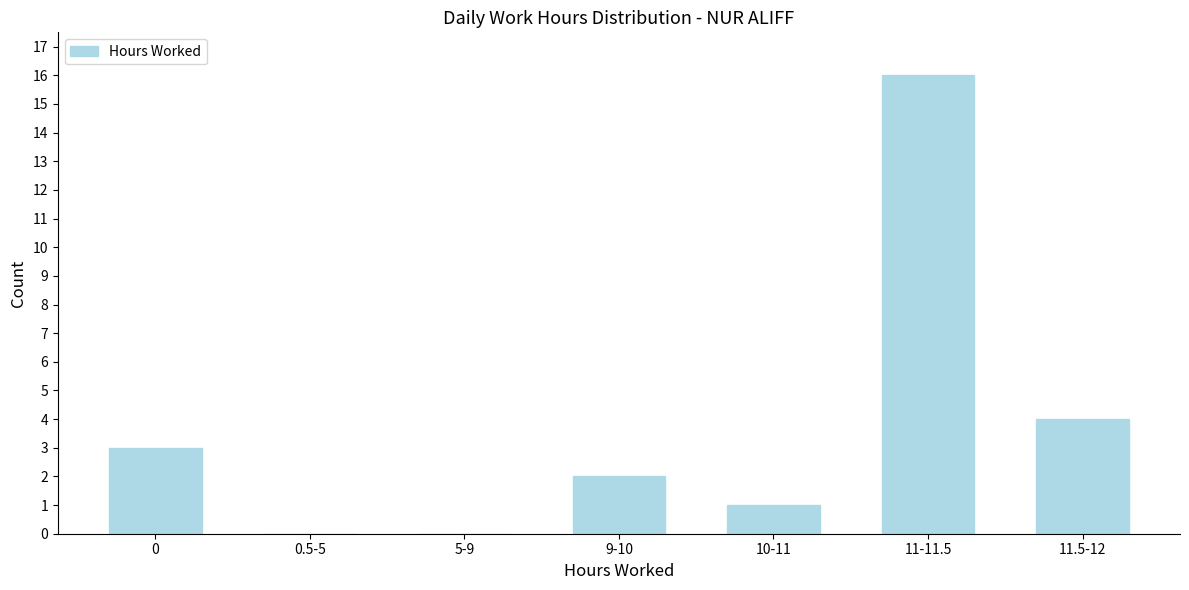

Reading left to right, transcribe all the data shown in this chart.

0=3	0.5-5=0	5-9=0	9-10=2	10-11=1	11-11.5=16	11.5-12=4